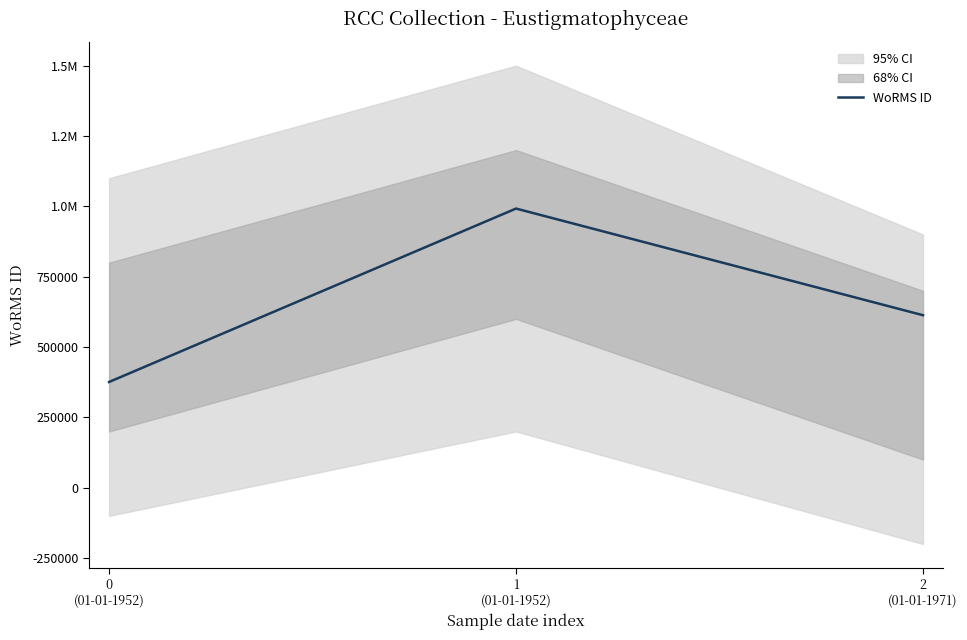

Is it true that the value at 1
(01-01-1952) is 992210.5?

True